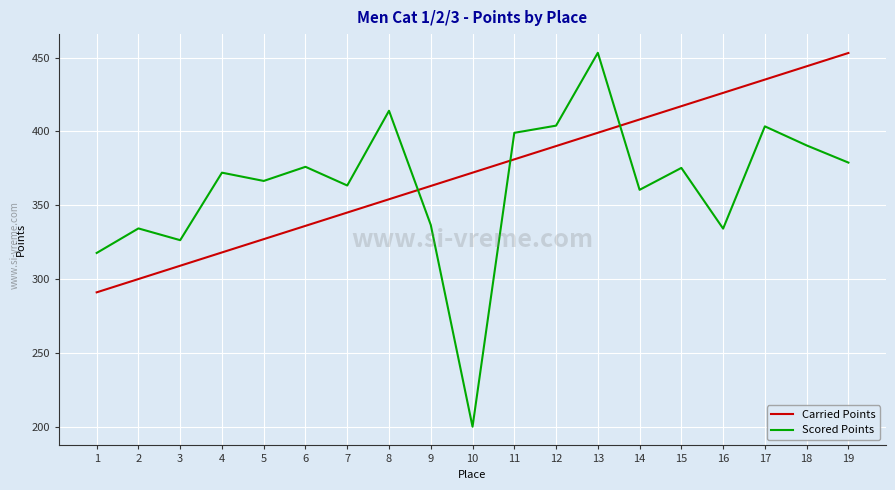

At 15, list the series in order from largest to smallest.

Carried Points, Scored Points